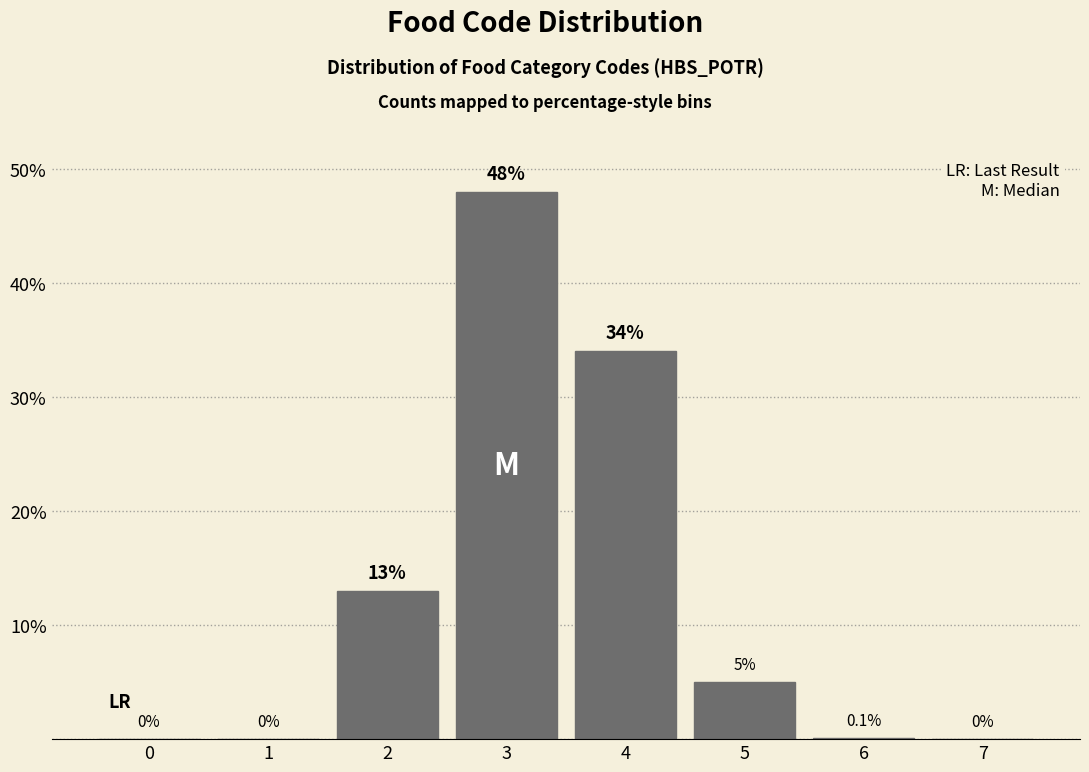

Reading left to right, extract all data points from this chart.

0=0.0	1=0.0	2=13.0	3=48.0	4=34.0	5=5.0	6=0.1	7=0.0